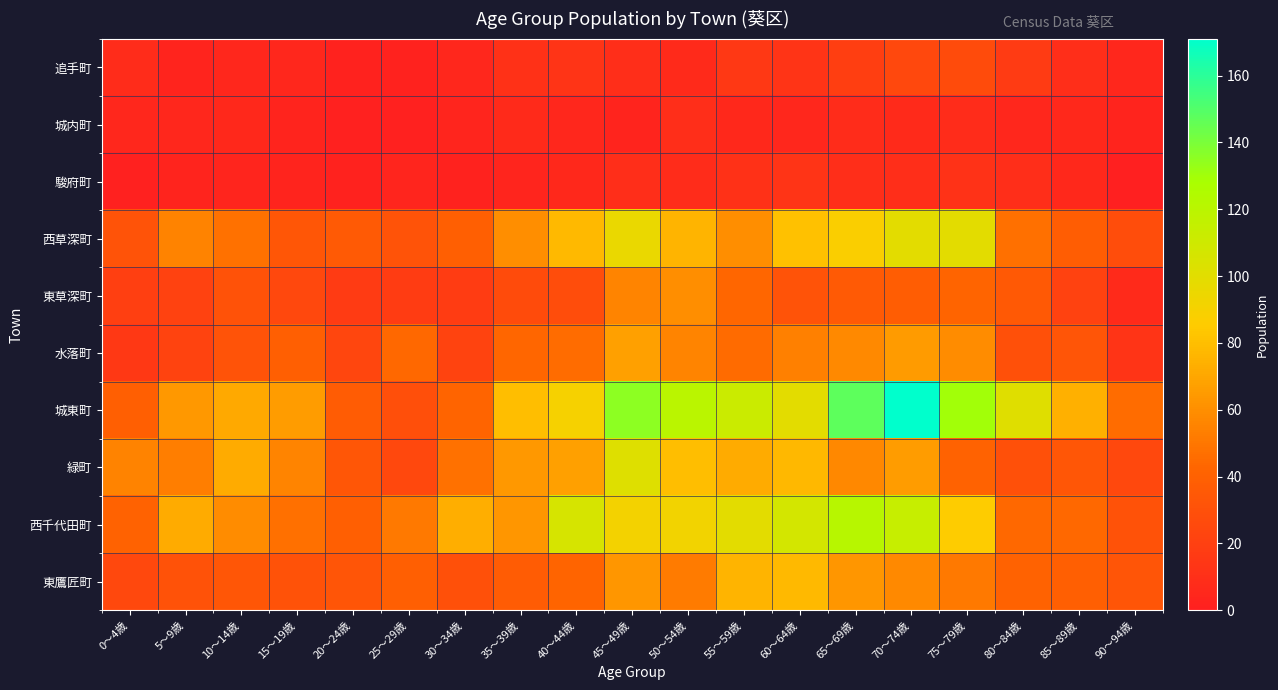

Between 30～34歳 and 75～79歳, which series saw the biggest shift?

城東町